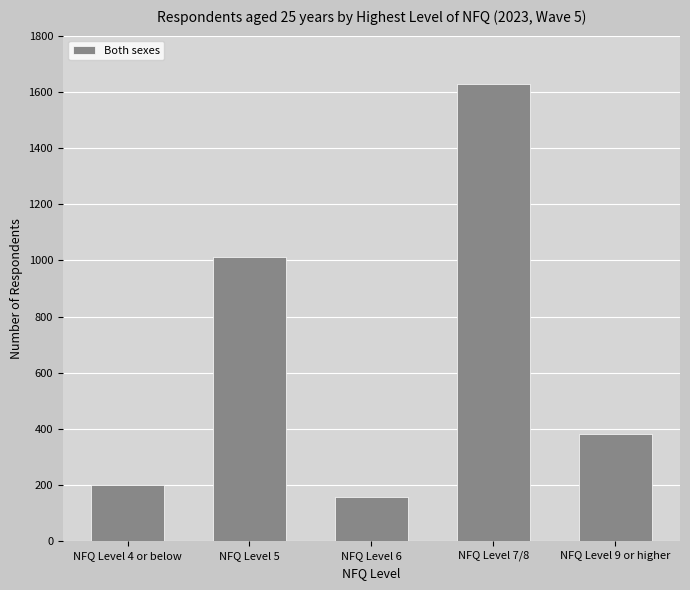

Reading left to right, transcribe all the data shown in this chart.

NFQ Level 4 or below=199	NFQ Level 5=1011	NFQ Level 6=159	NFQ Level 7/8=1629	NFQ Level 9 or higher=382